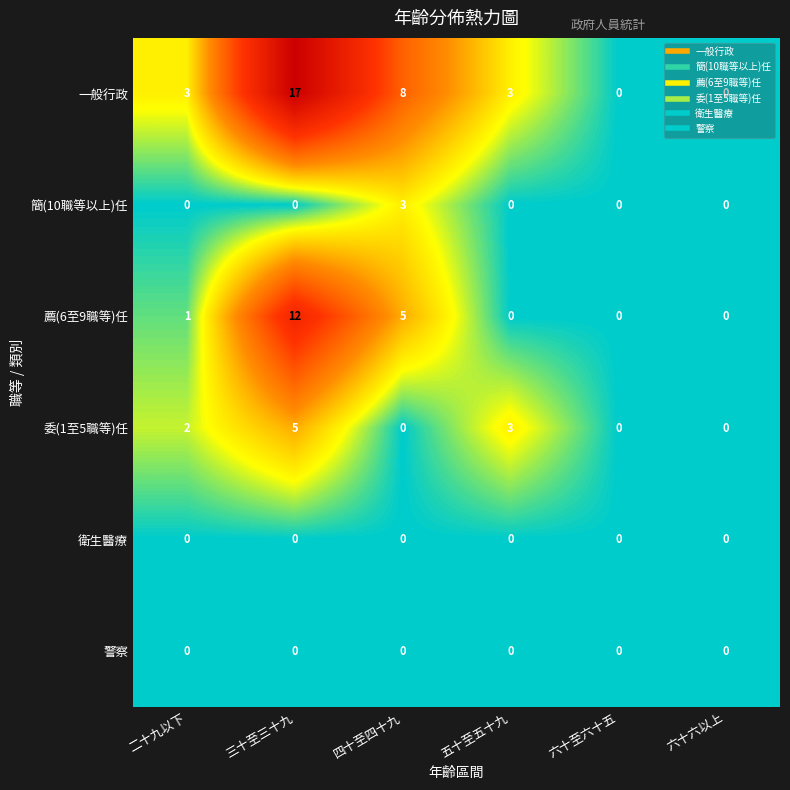

Count the number of categories in the chart.

6